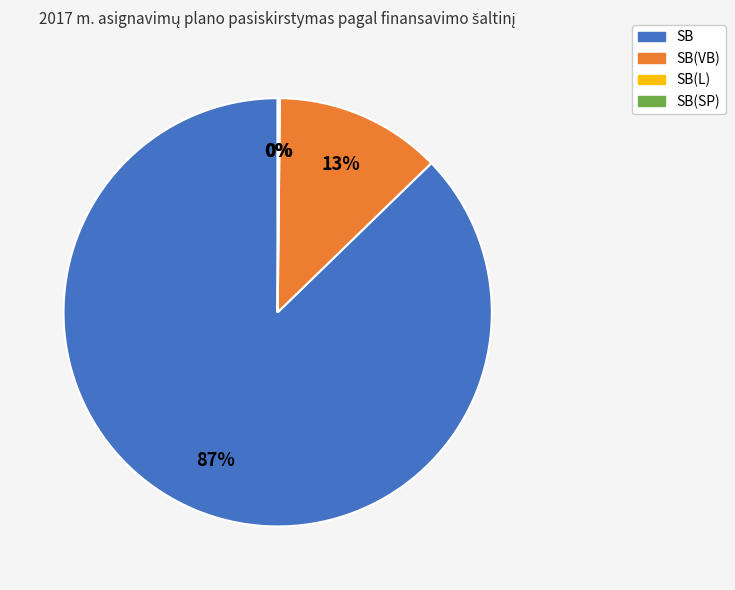

What percentage is the SB(VB) slice, to the nearest percent?

13%